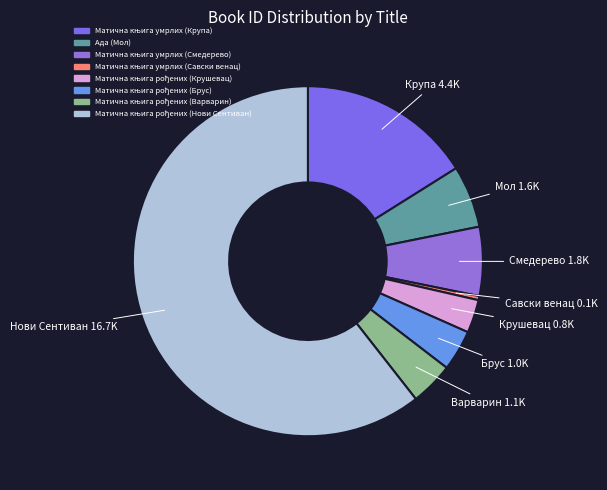

What percentage is the Матична књига рођених (Брус) slice, to the nearest percent?

4%